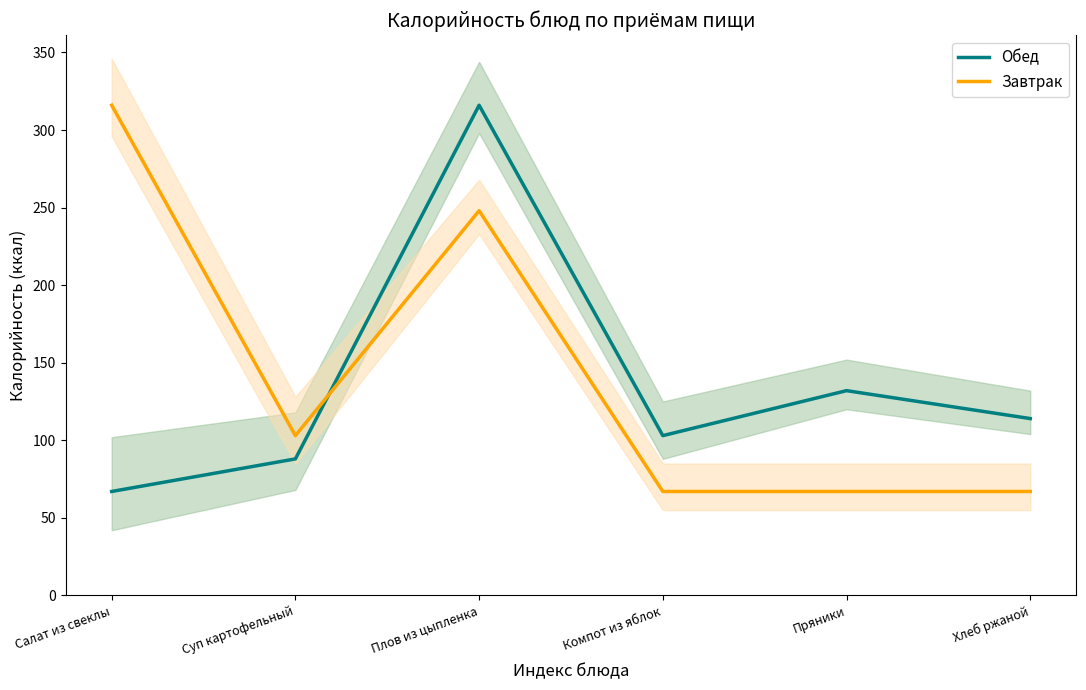

What value does the Завтрак series have at Салат из свеклы?

316